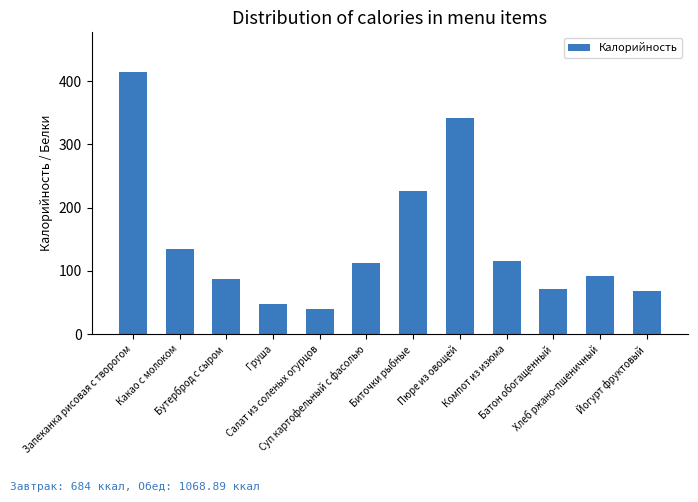

How many bars are there in total?

12